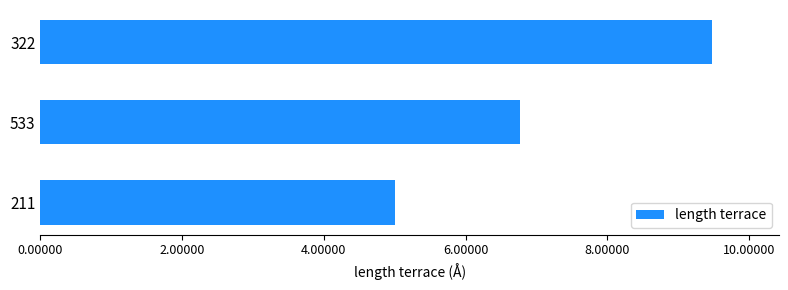

What is the difference between the maximum and minimum values?

4.5